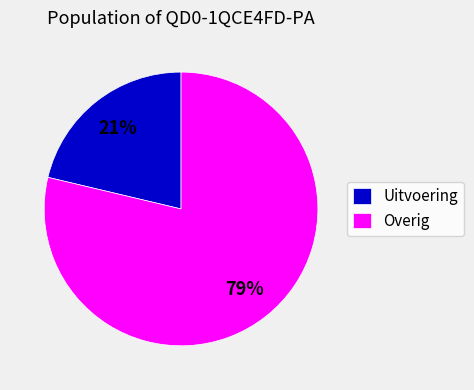

Do Uitvoering and Overig together represent more than half of the pie?

Yes